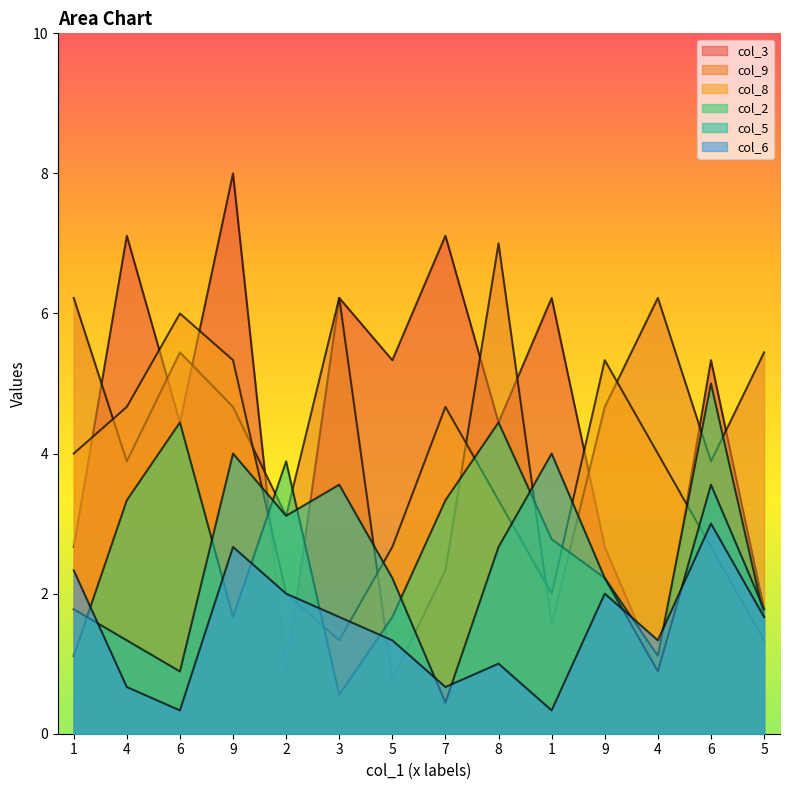

Where does the col_6 series first go above 1?

1